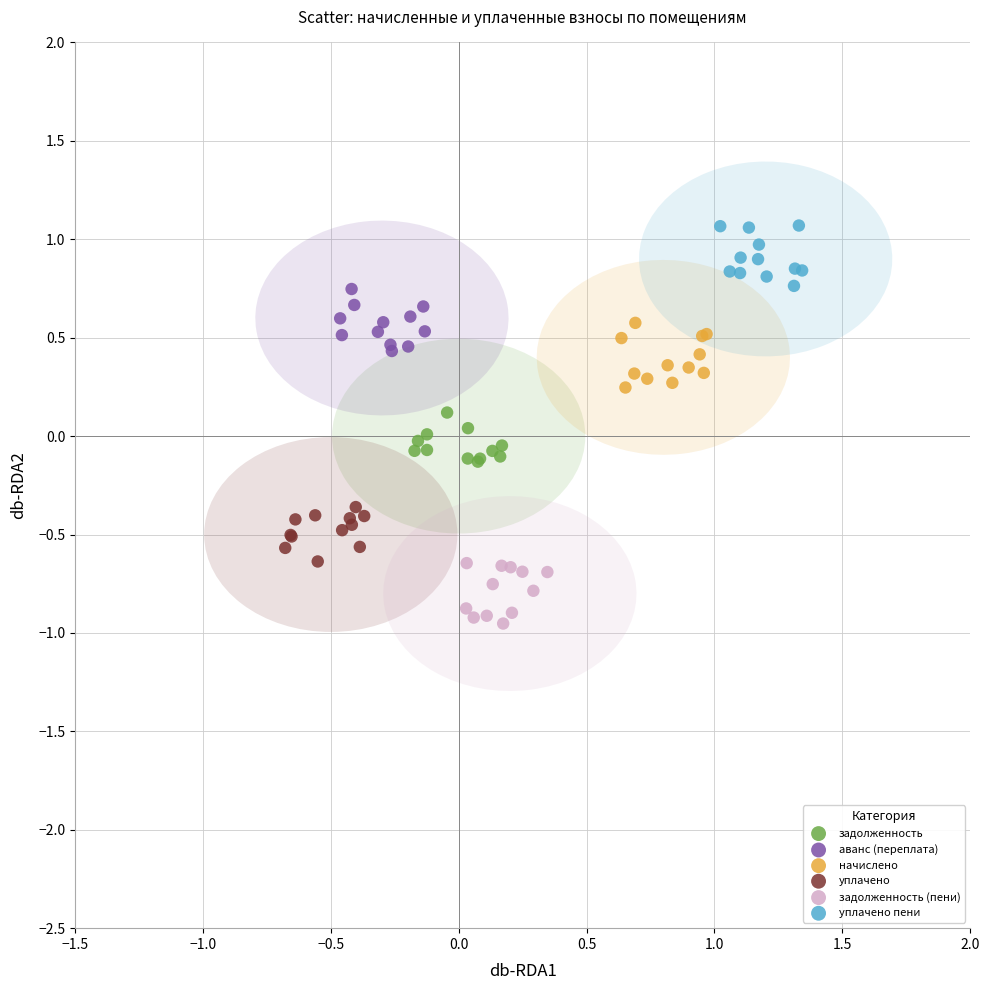

Which series reaches the maximum Y coordinate?

уплачено пени